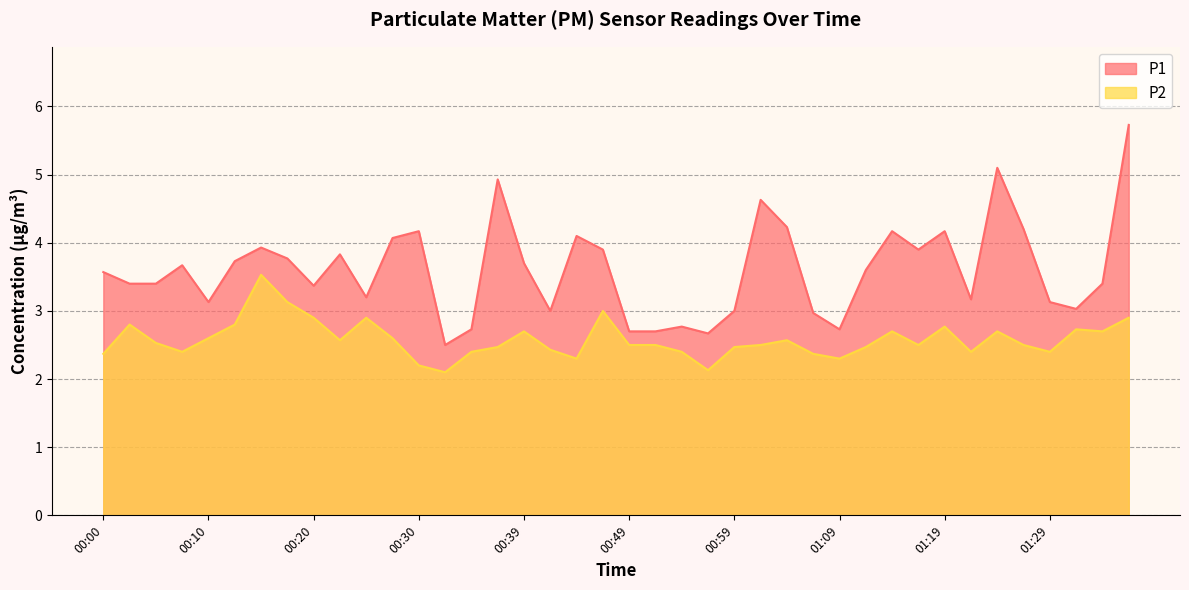

How many lines are shown in the chart?

2